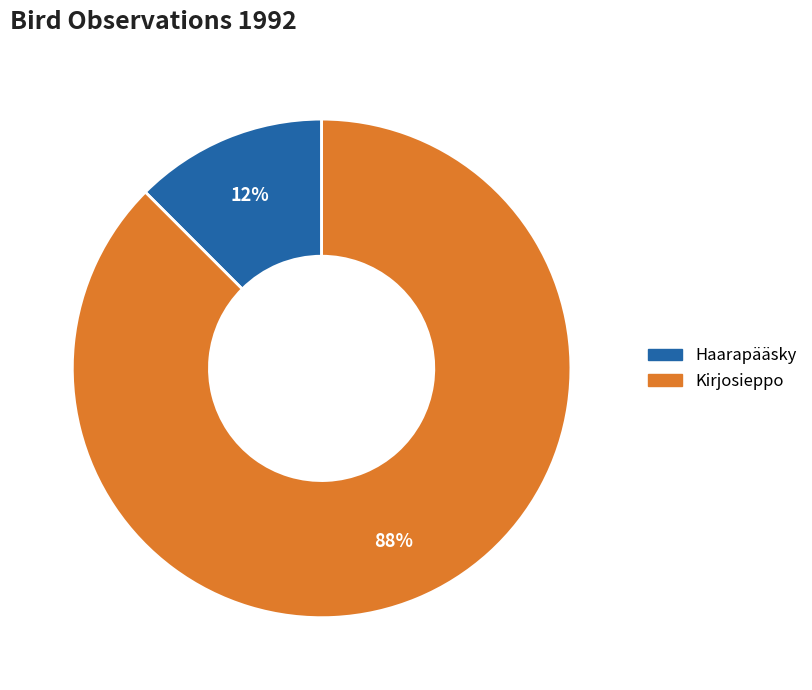

Which slice is the largest?

Kirjosieppo